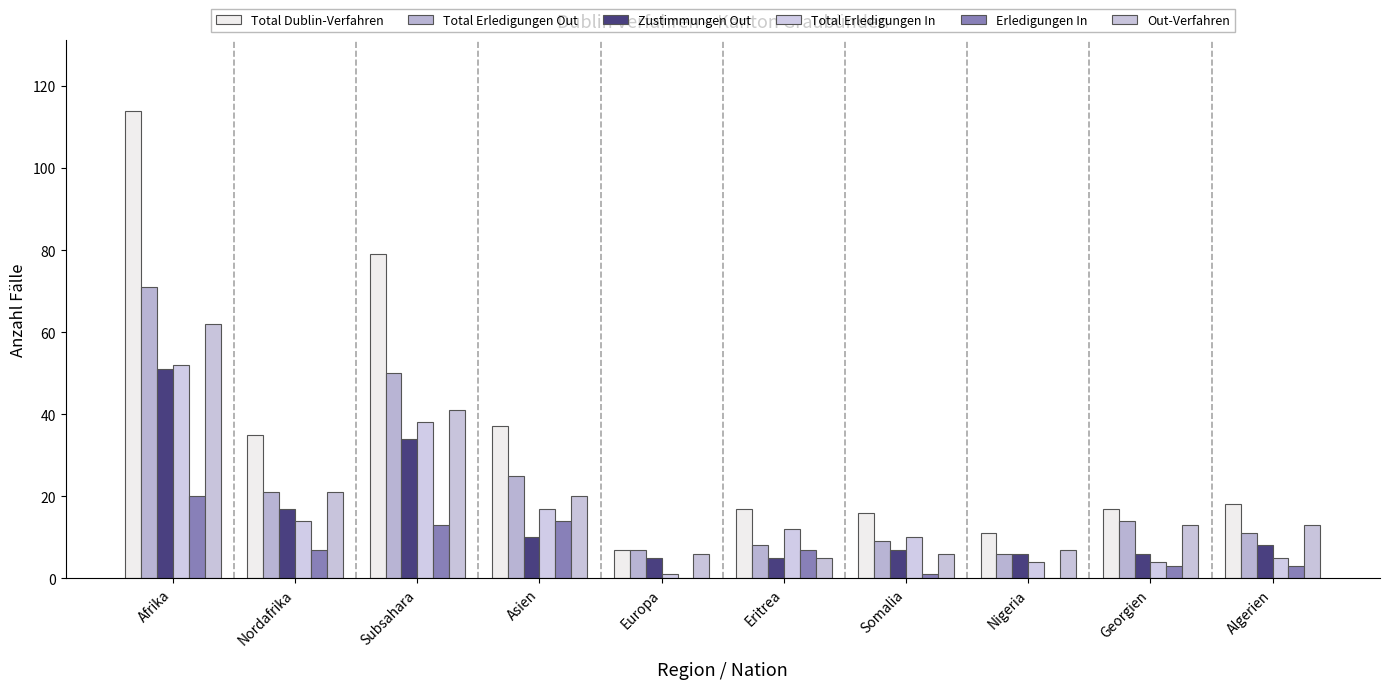

Count the number of data series in this chart.

6